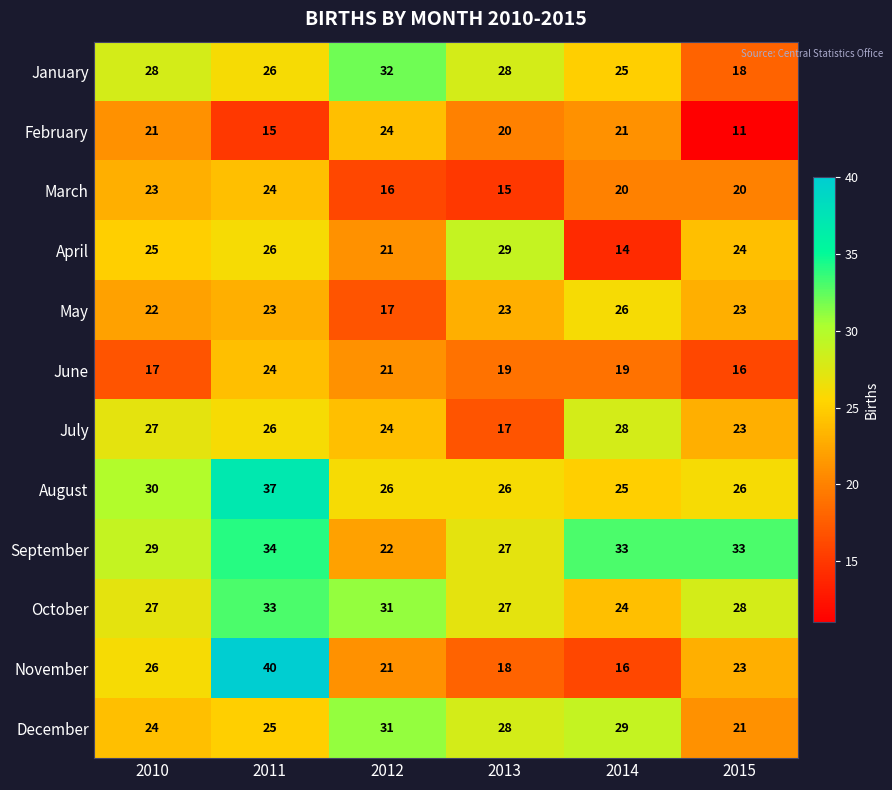

Where is November nearest to the value 28?

2010